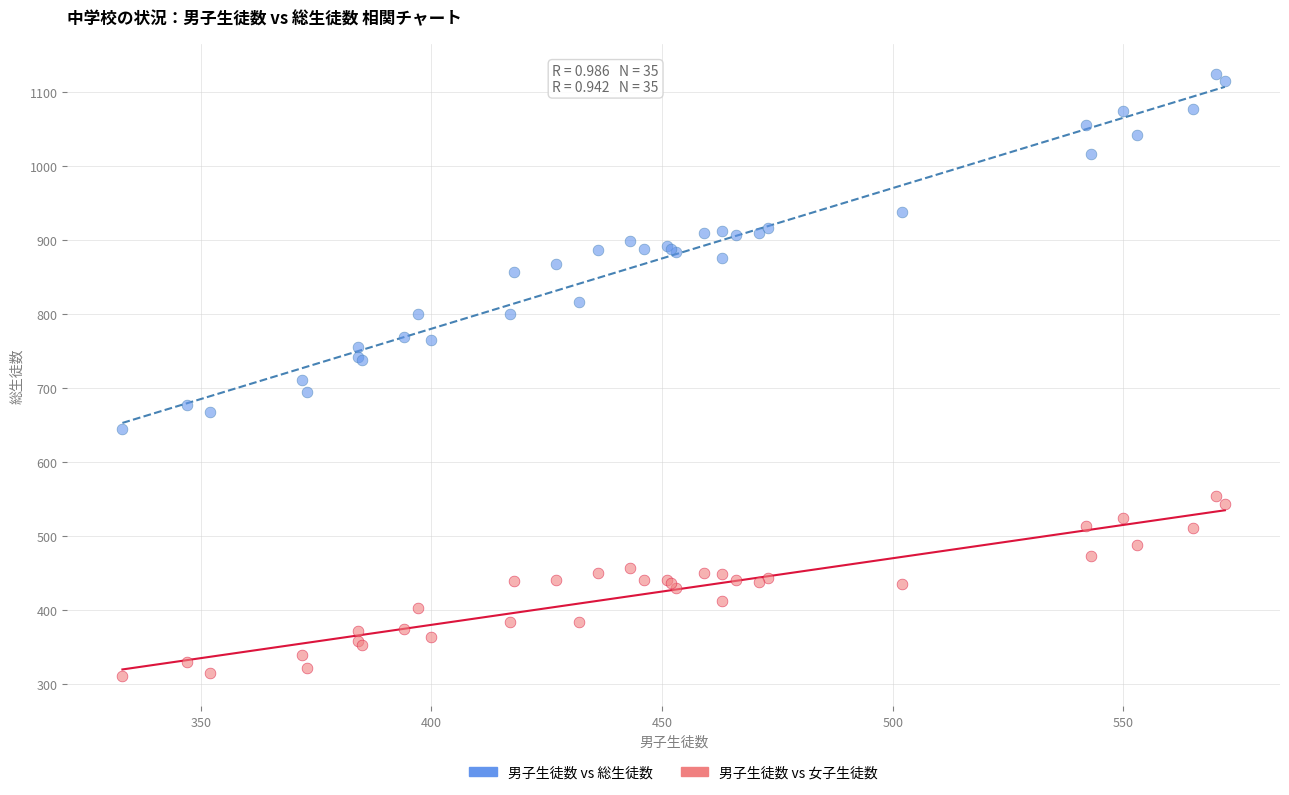

Which series has the widest spread of Y values?

男子生徒数 vs 総生徒数